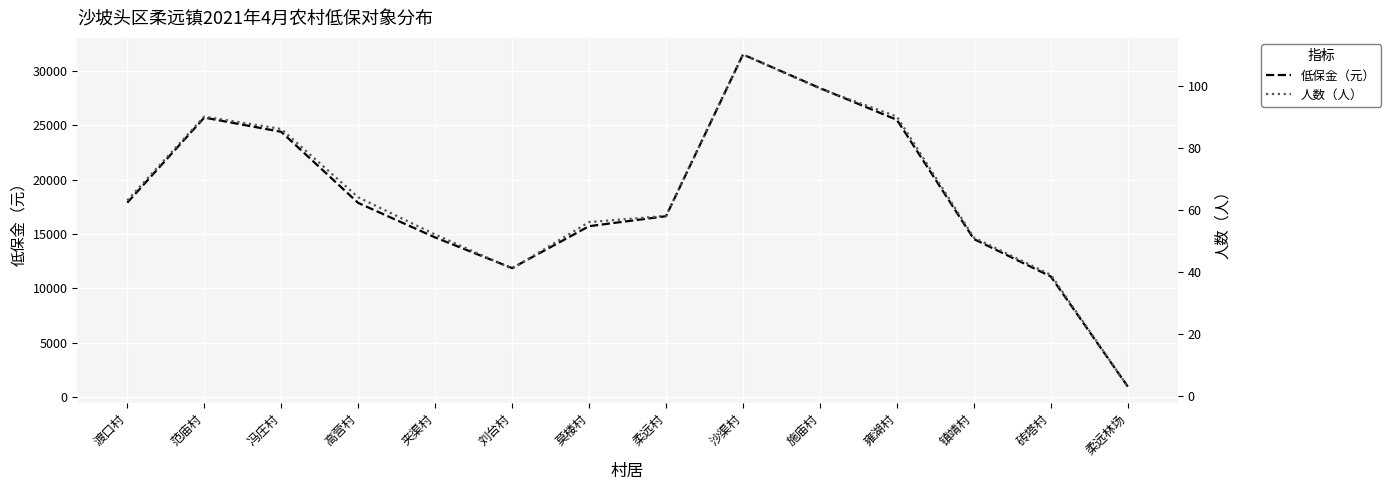

List the series in order of their peak value, lowest first.

人数（人）, 低保金（元）